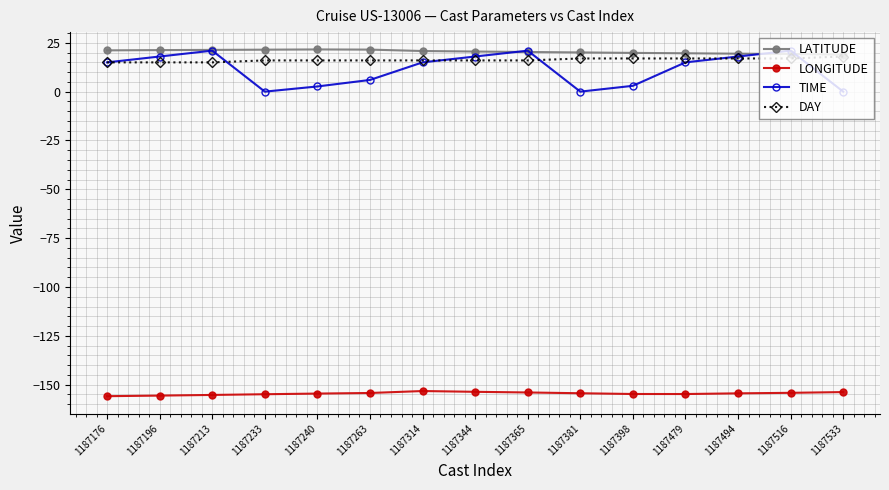

Count the number of categories in the chart.

15